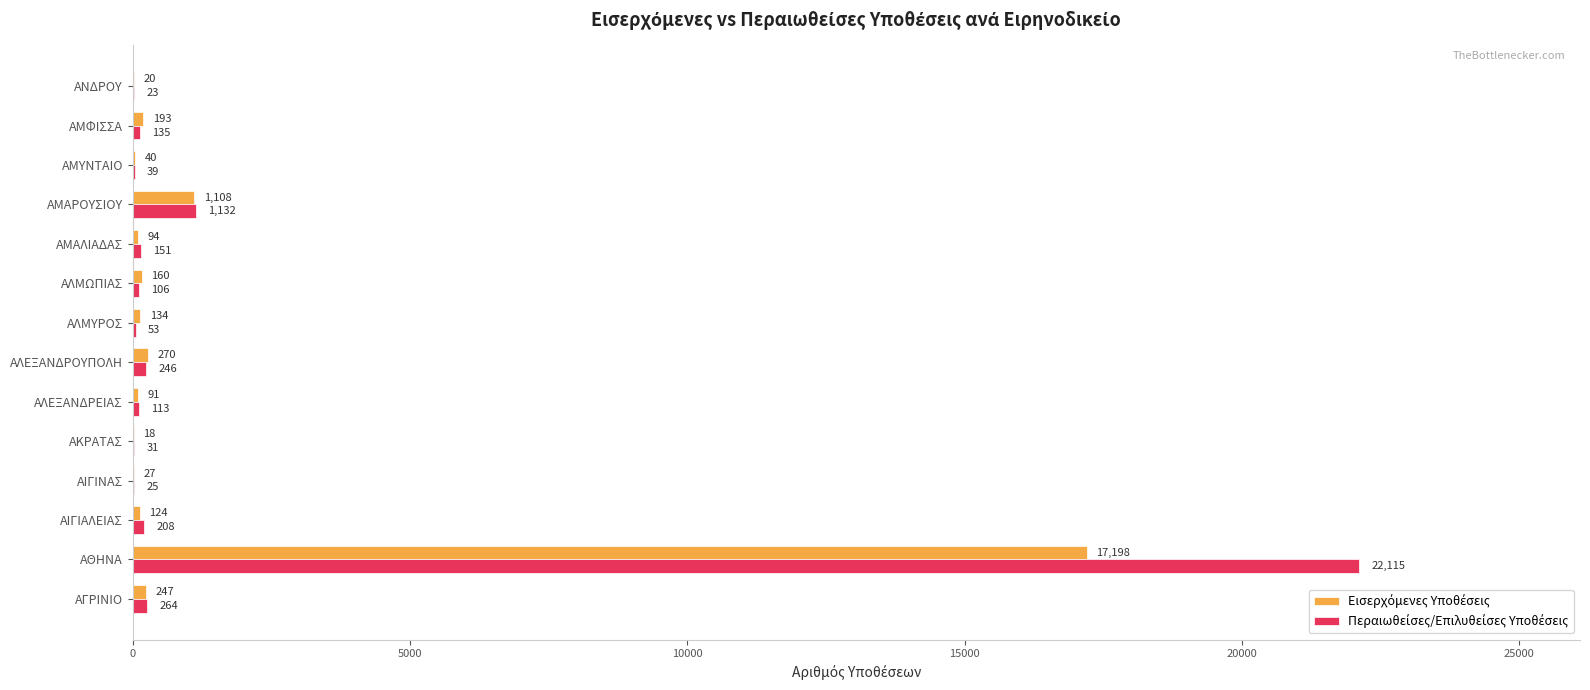

At which category is the sum across all series the highest?

ΑΘΗΝΑ